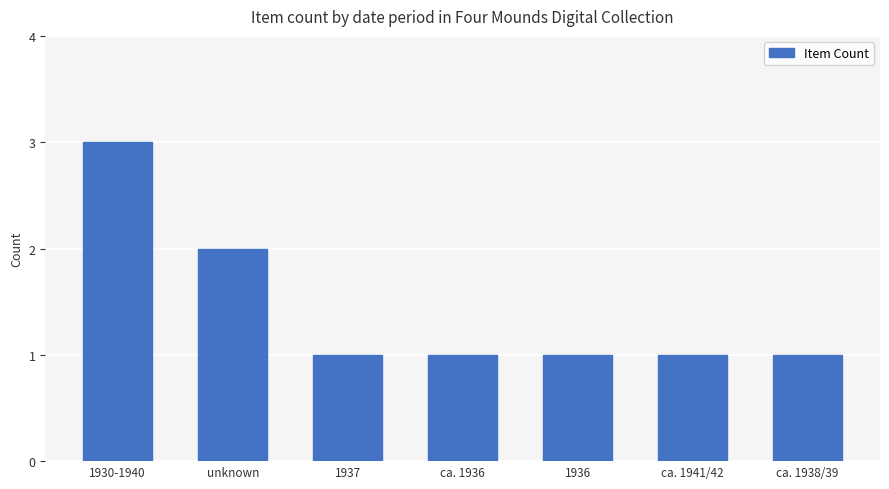

Which has a higher value, 1937 or unknown?

unknown